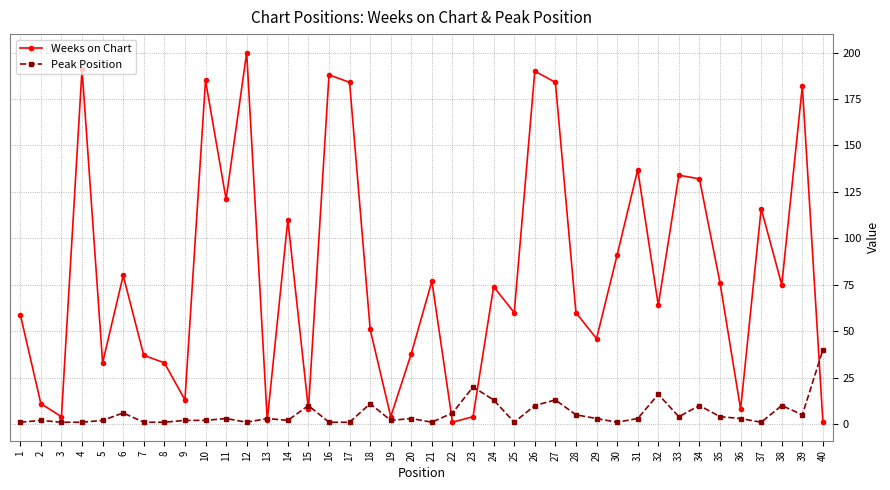

Rank the series by their average value, from lowest to highest.

Peak Position, Weeks on Chart